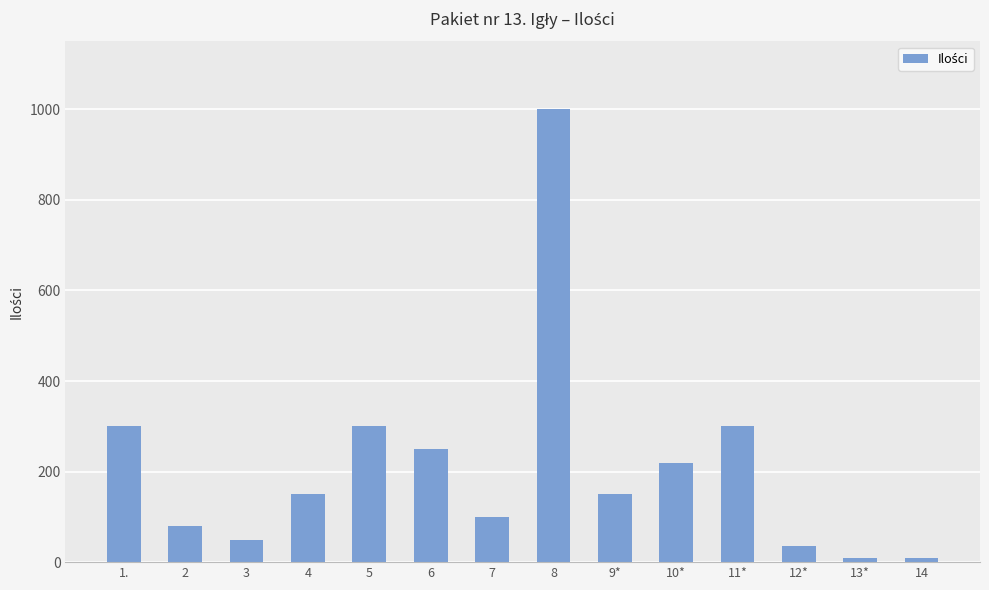

Which has a higher value, 7 or 1.?

1.